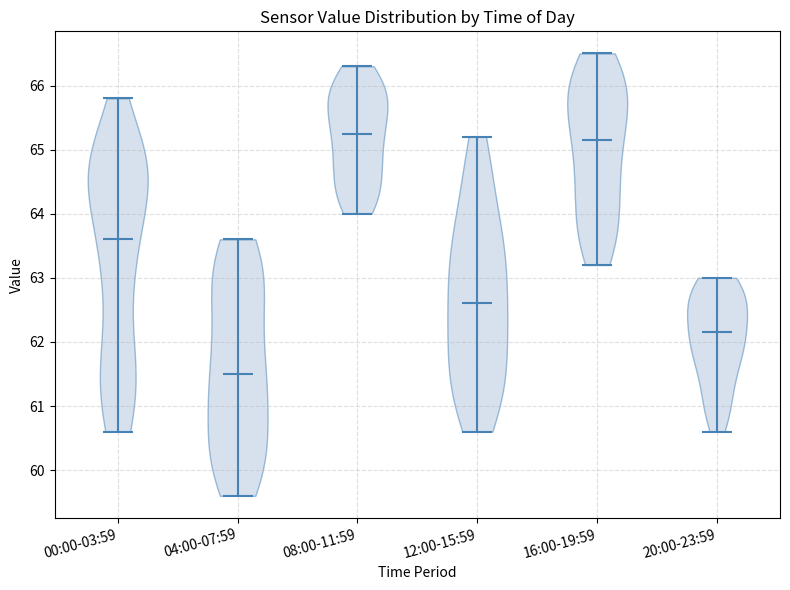

What is the lowest point the violin for 16:00-19:59 reaches on the y-axis? The values are not printed on the chart, so give them approximately, as read against the axis.

63.2